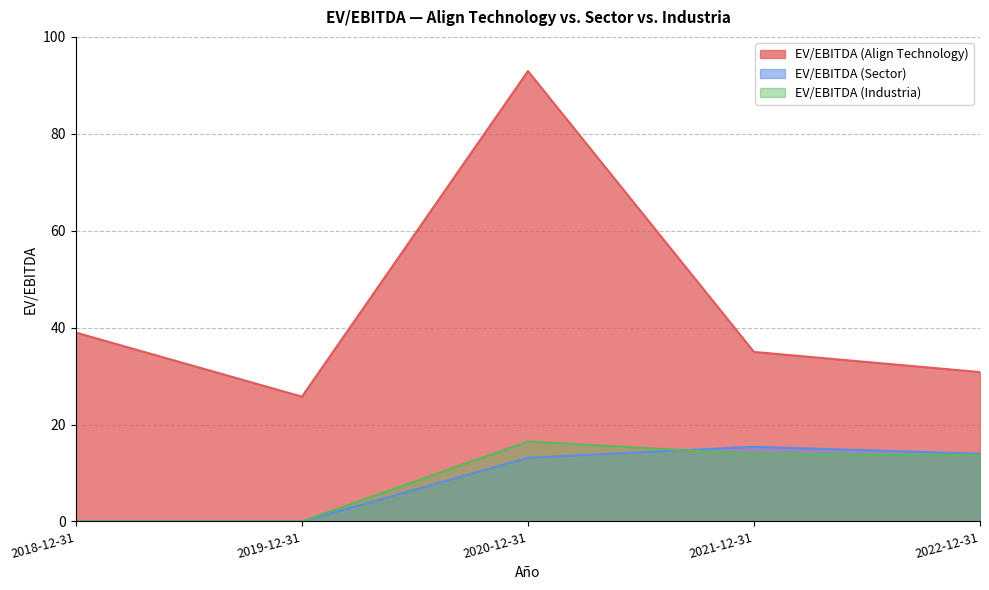

Between 2020-12-31 and 2022-12-31, which series saw the biggest shift?

EV/EBITDA (Align Technology)